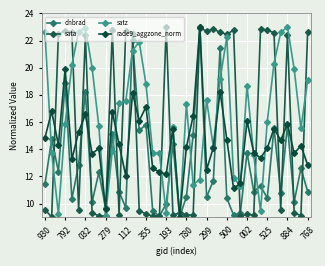

List the series in order of their overall mean, highest first.

satz, sata, rade9_aggzone_norm, dnbrad